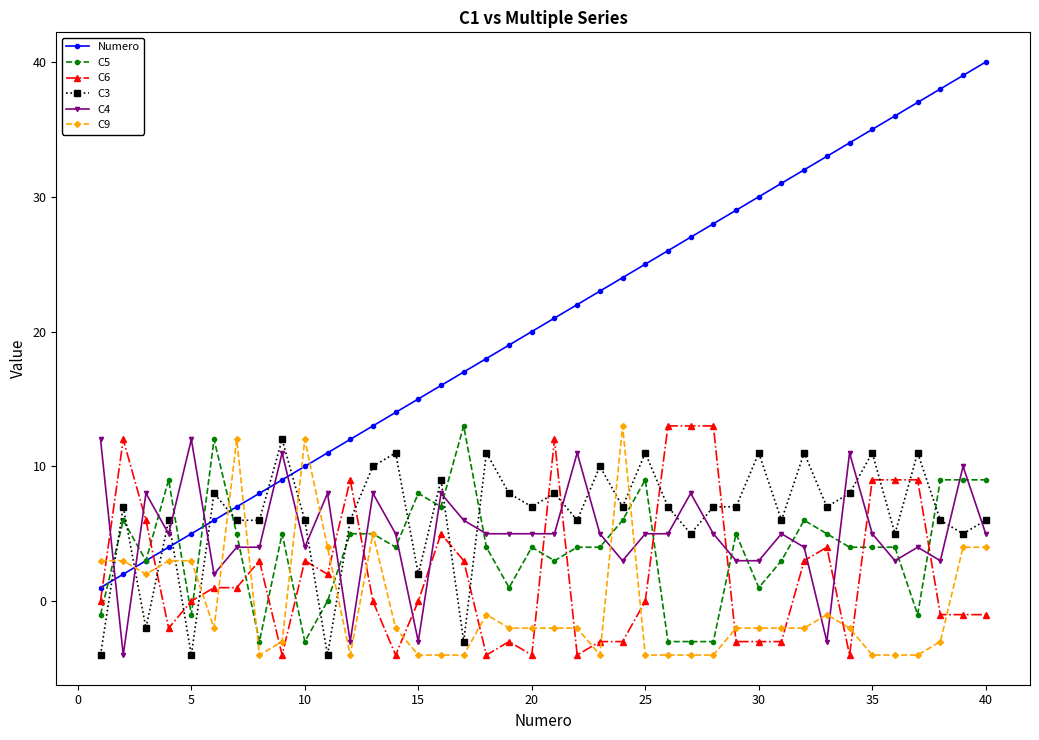

What is the value of the C5 point at the 37th from the left?

-1